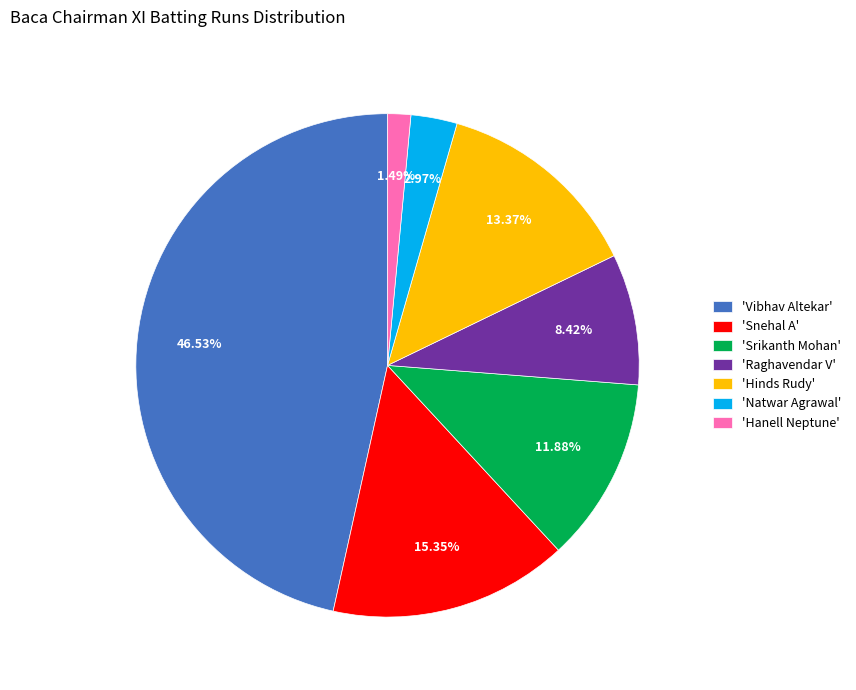

Is 'Natwar Agrawal' the majority of the pie?

No